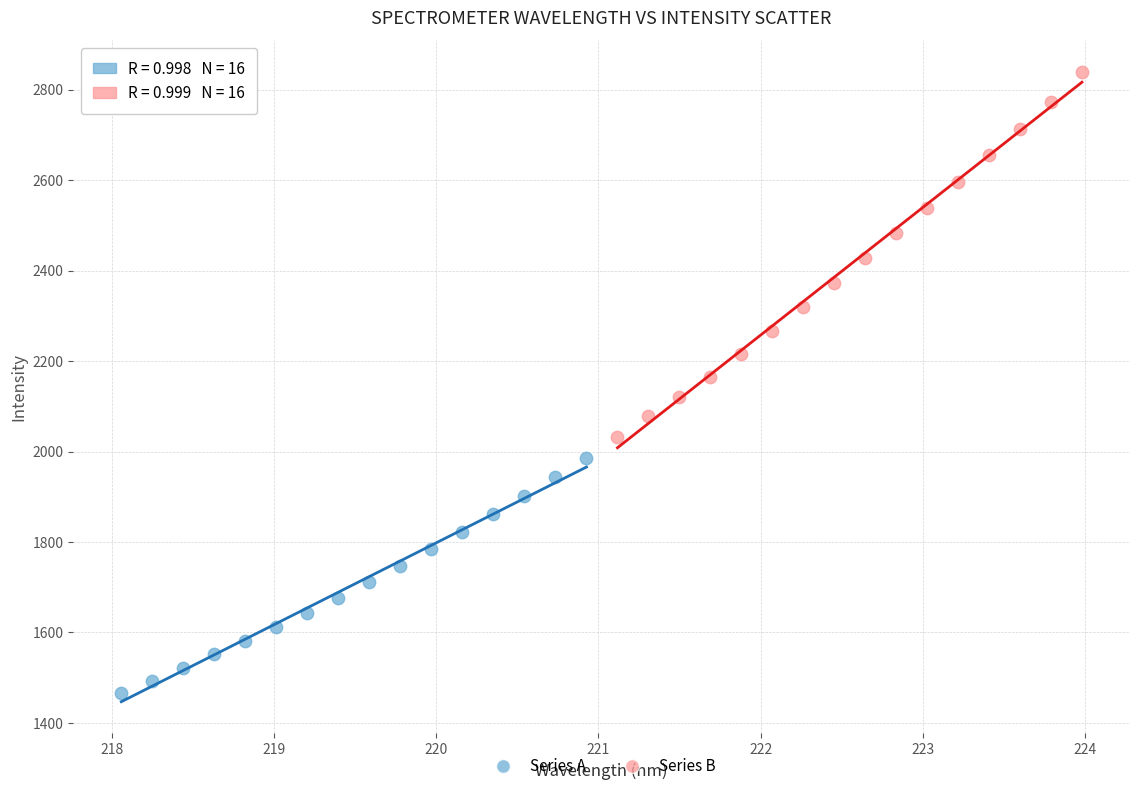

Which series reaches the minimum Y coordinate?

Series A